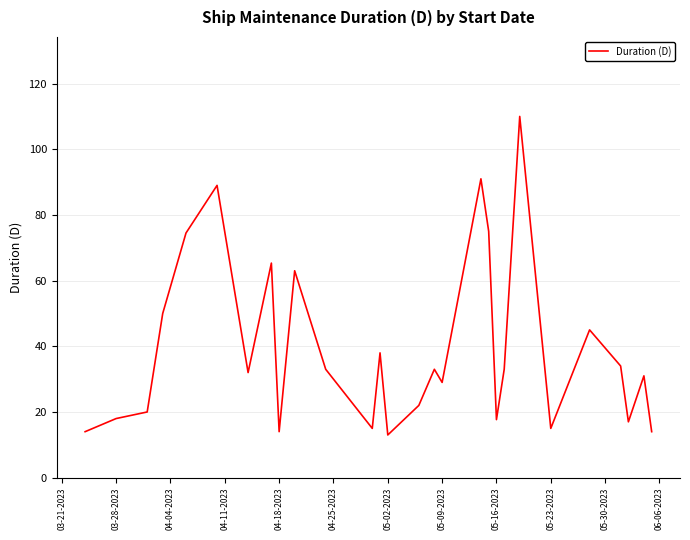

True or false: there are more than 1 points higher than both neighbors.

True